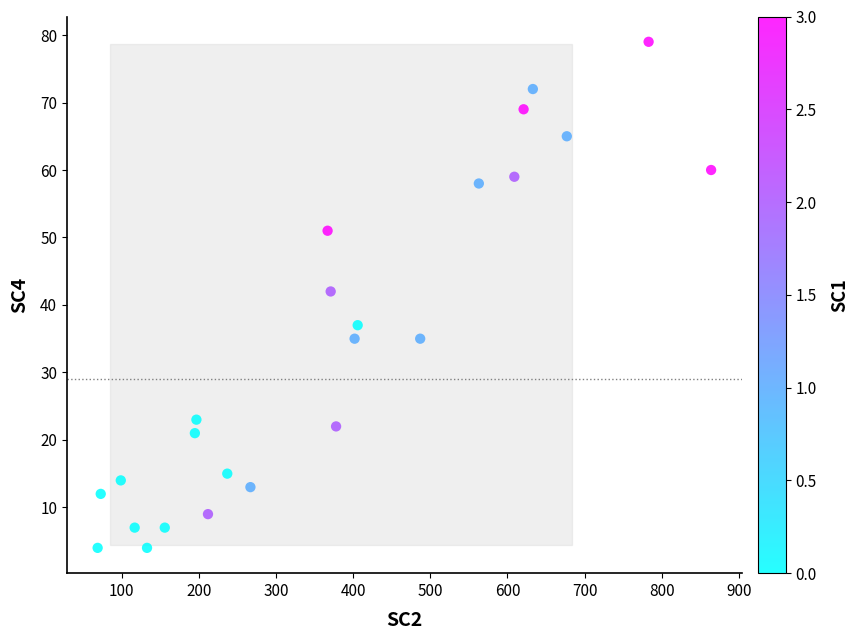

What is the range of X values (max minus min)?

795